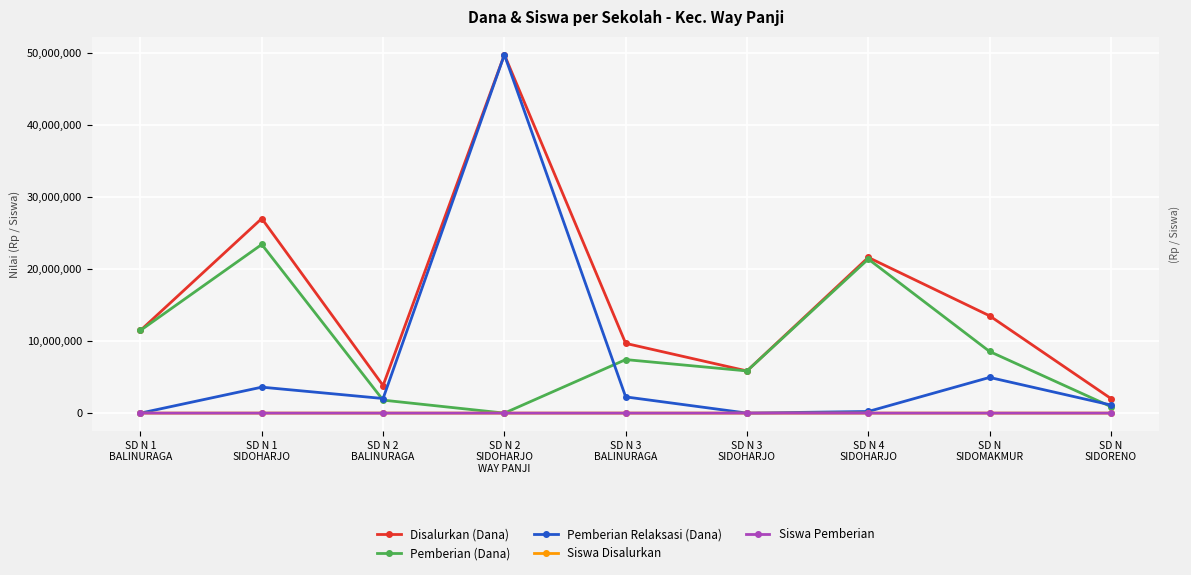

In Pemberian (Dana), how many points are higher than both neighbors (excluding endpoints)?

3